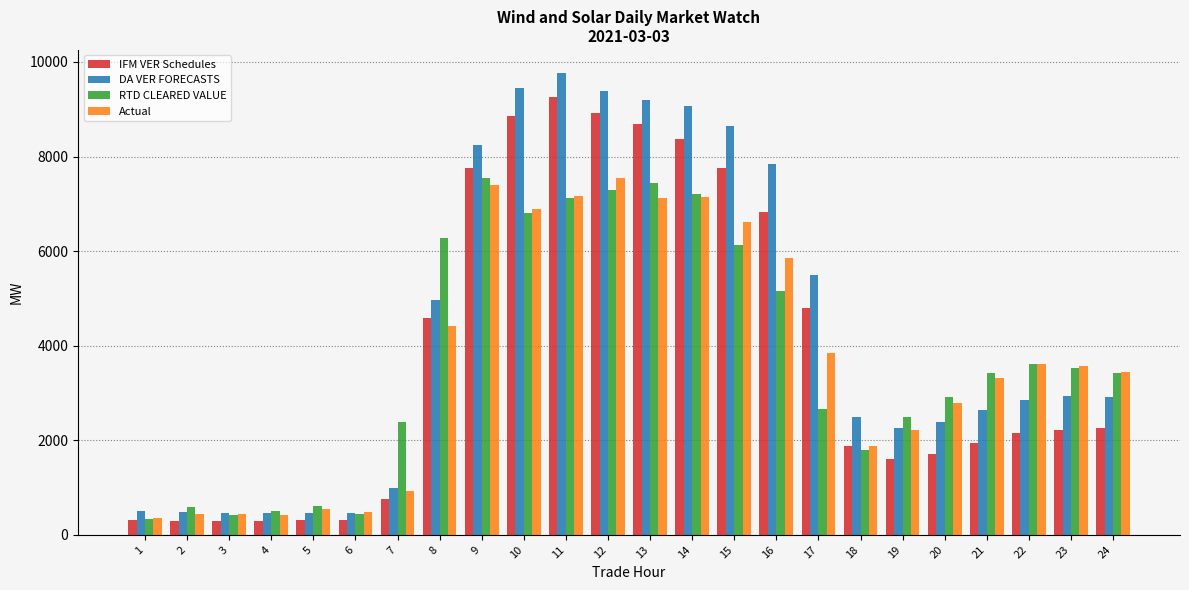

What is the difference between the maximum and minimum values in the IFM VER Schedules series?

8982.5